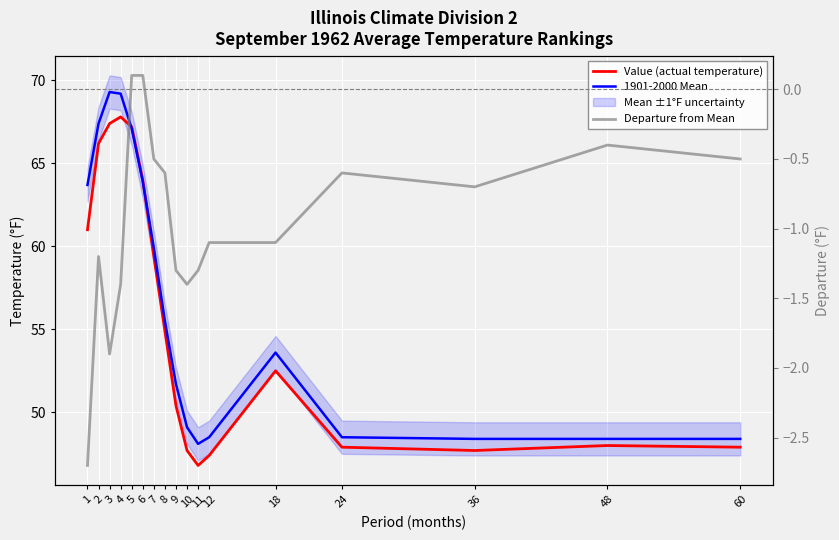

Is the value of Departure from Mean at 2 greater than the value of 1901-2000 Mean at 6?

No